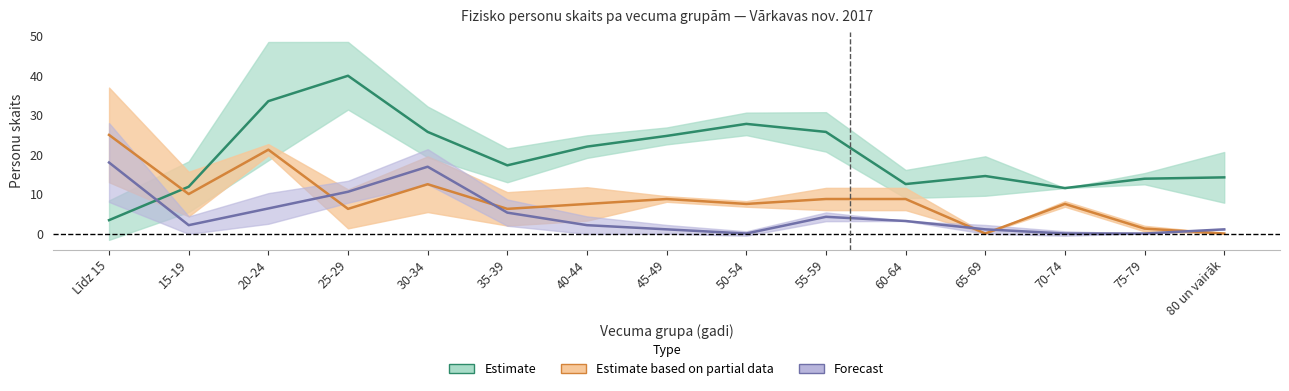

Between which two adjacent categories do 55-59 (col_10) and Kopā first intersect?

Līdz 15 and 15-19